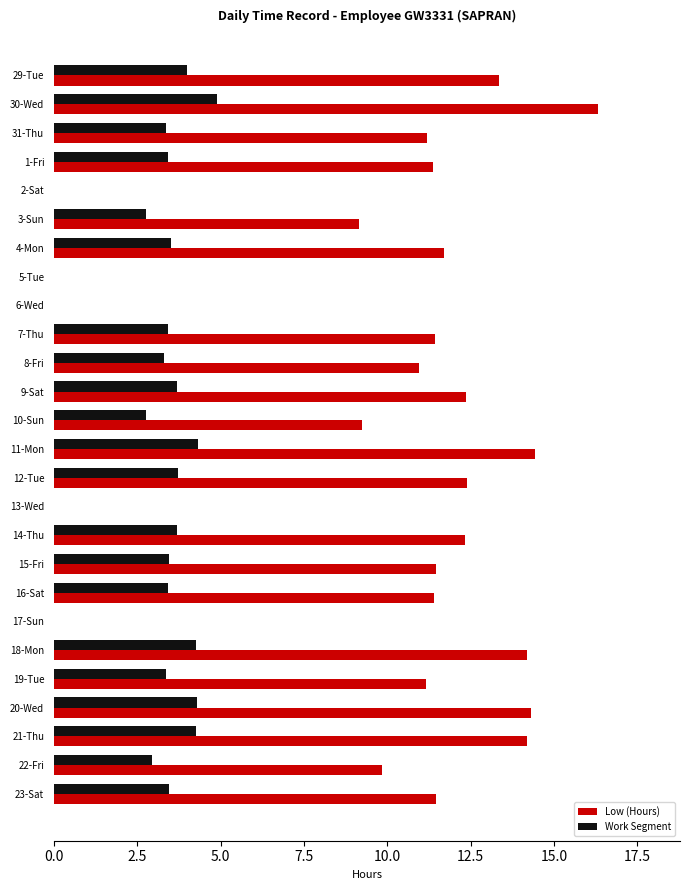

The value of Low (Hours) at 9-Sat is 12.3. True or false?

True